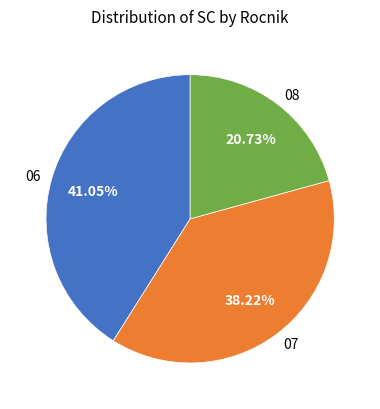

Count the number of slices in the pie.

3